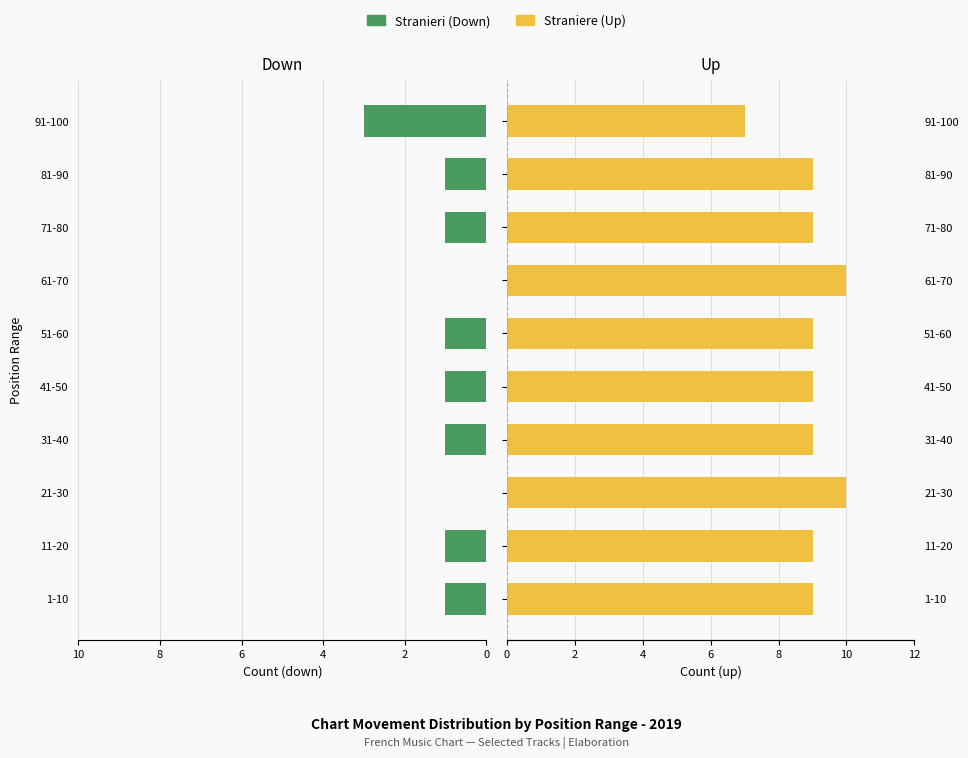

How many values in the Straniere series exceed 9?

2